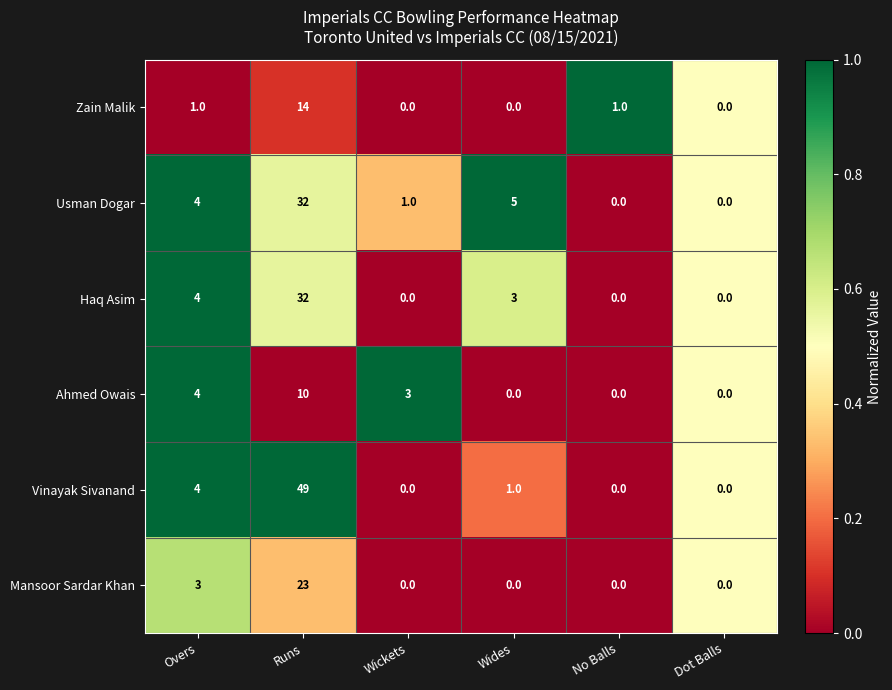

Count the number of categories in the chart.

6